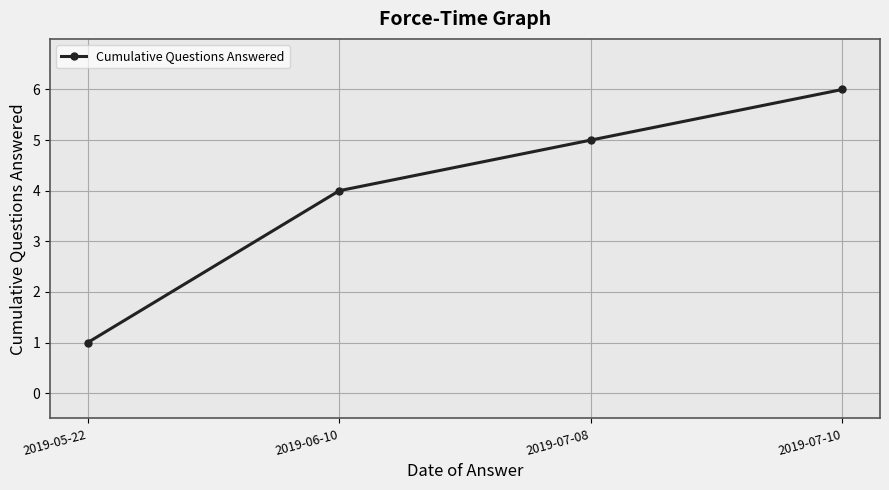

Reading left to right, list all the values displayed in this chart.

1	4	5	6